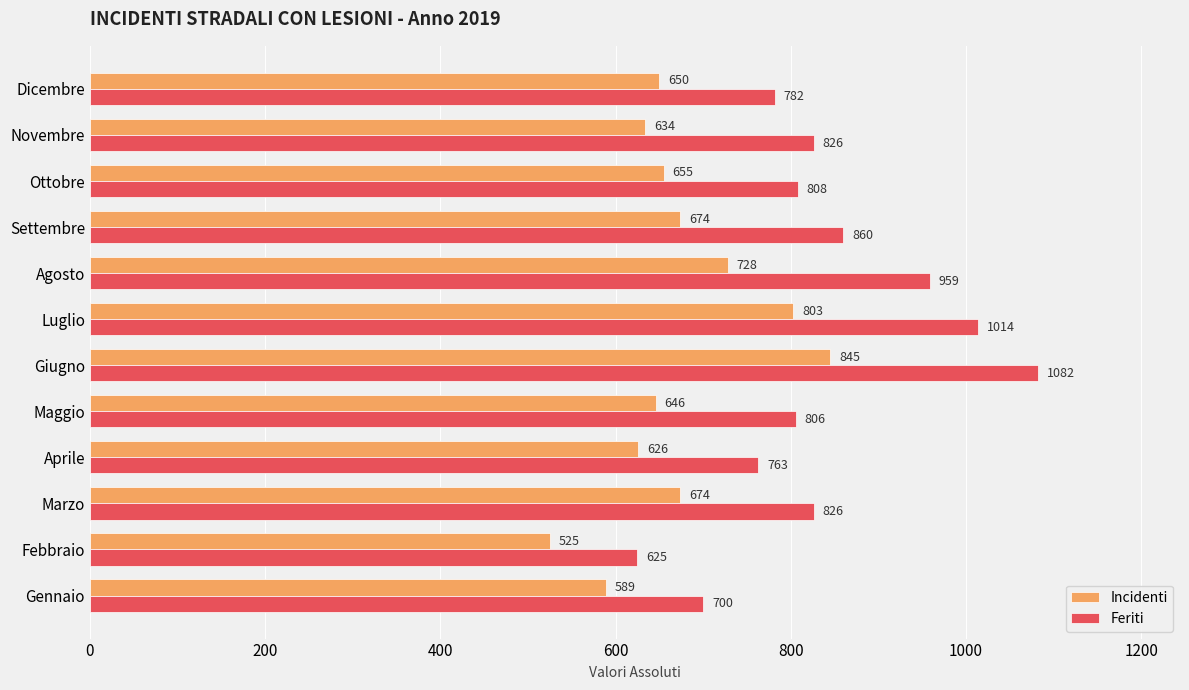

Which category has the highest value in the Feriti series?

Giugno